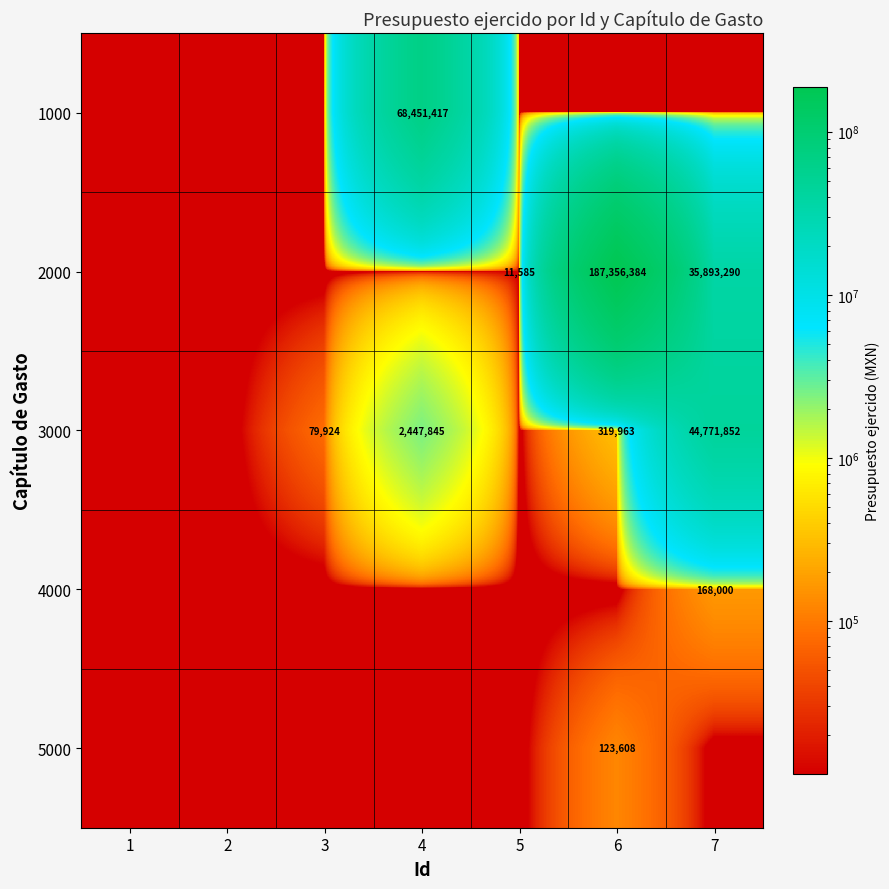

Is it true that 3000 equals 44771852 at 7?

True